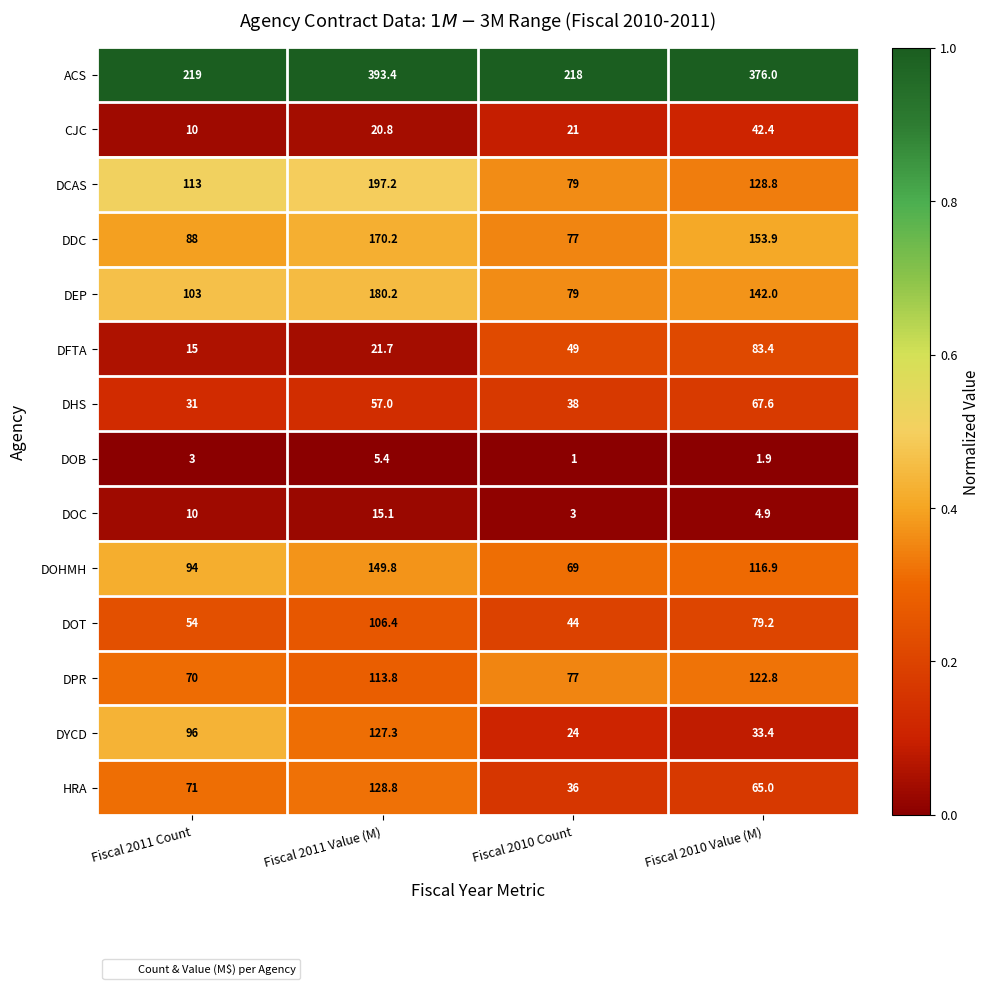

Which series has the largest total across all categories?

ACS